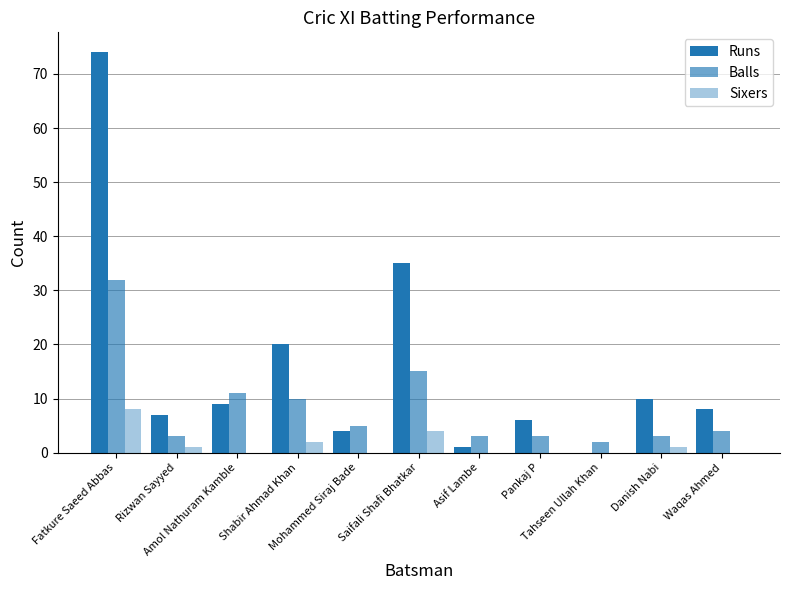

Does the chart contain stacked bars?

No